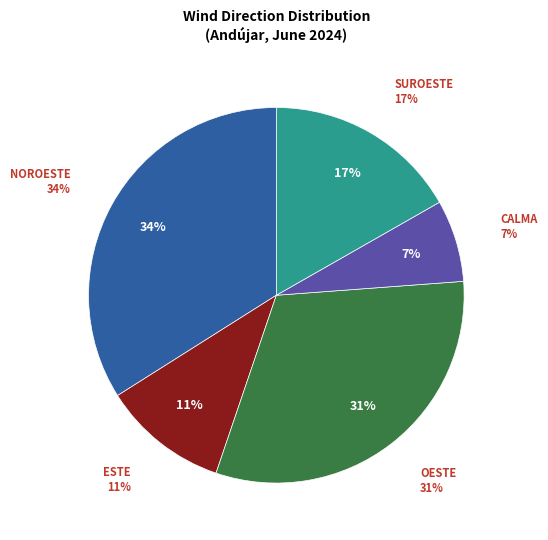

Is there a majority slice in this chart?

No